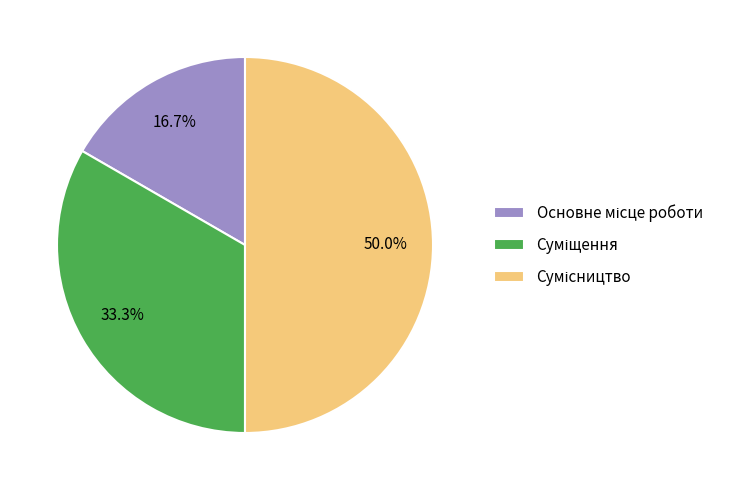

What percentage is the Сумісництво slice, to the nearest percent?

50%